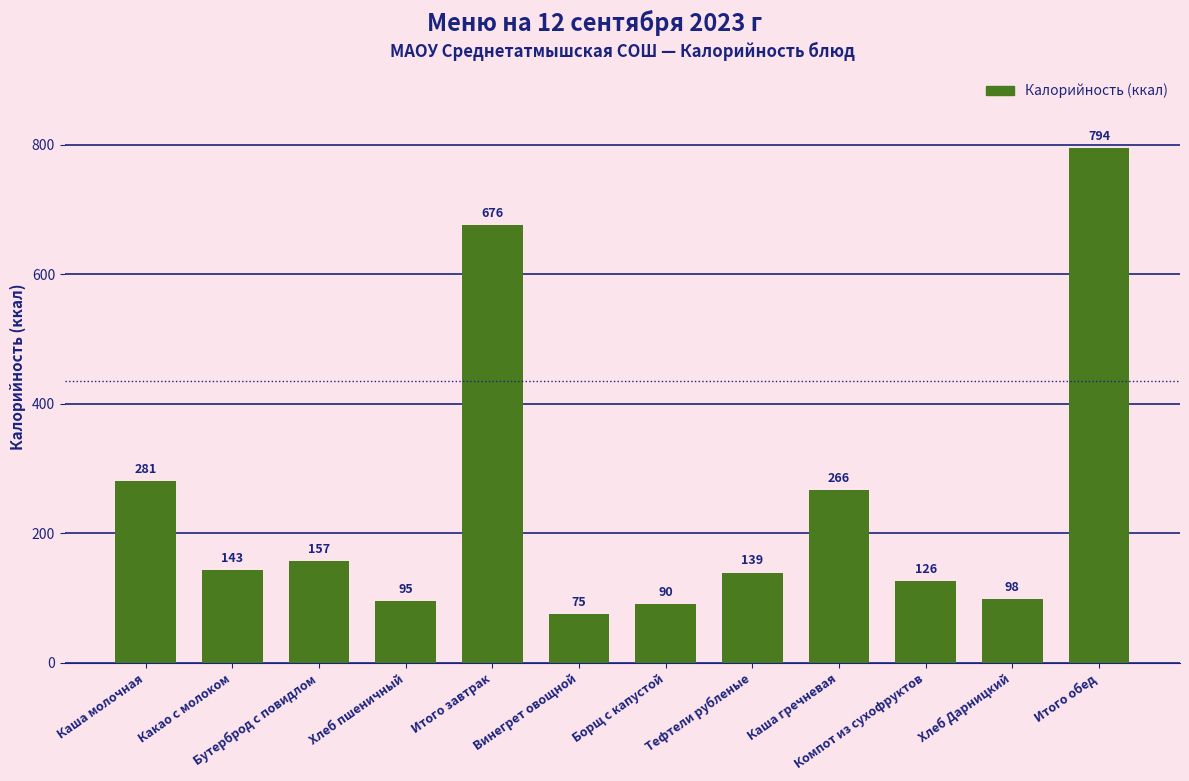

Which has a higher value, Хлеб Дарницкий or Итого завтрак?

Итого завтрак